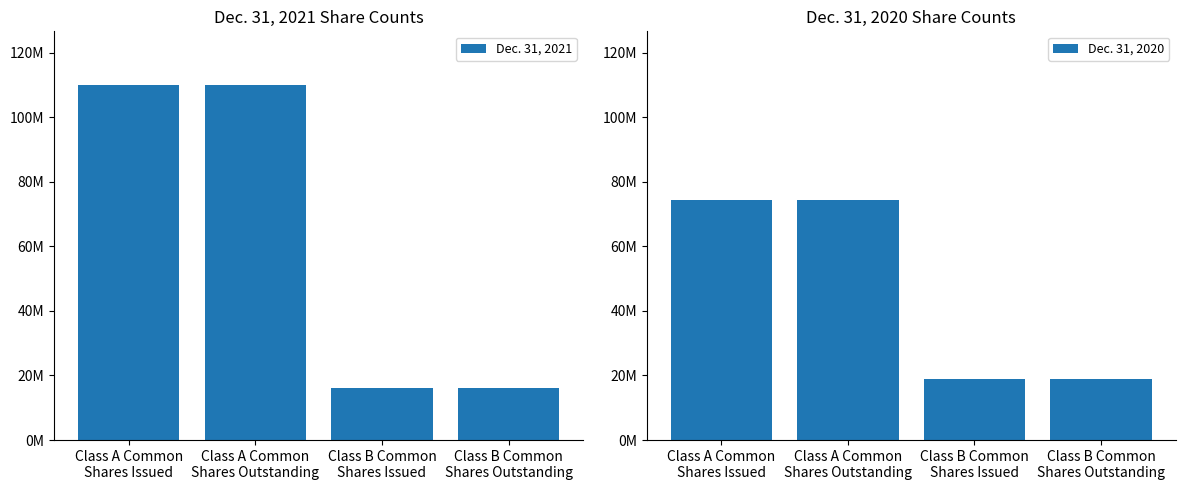

What is the sum of the Dec. 31, 2021 values at Class A Common
Shares Issued and Class B Common
Shares Outstanding?

126196000